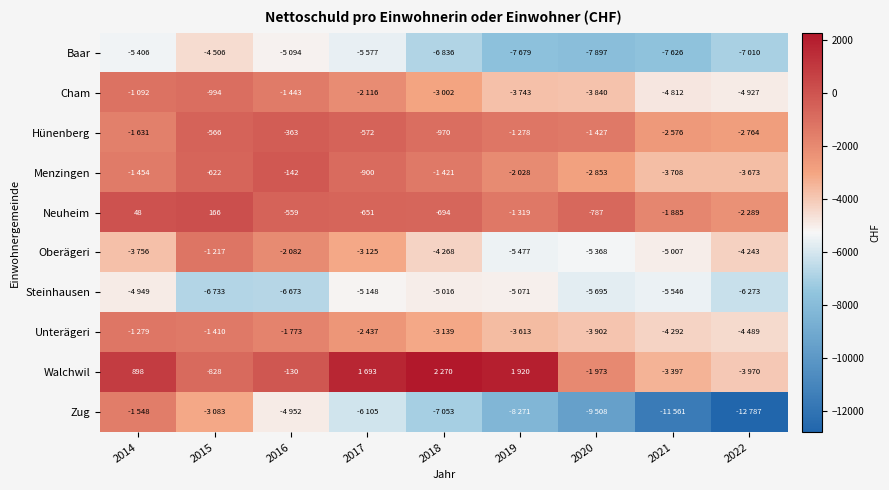

Is it true that Neuheim equals 50 at 2015?

False